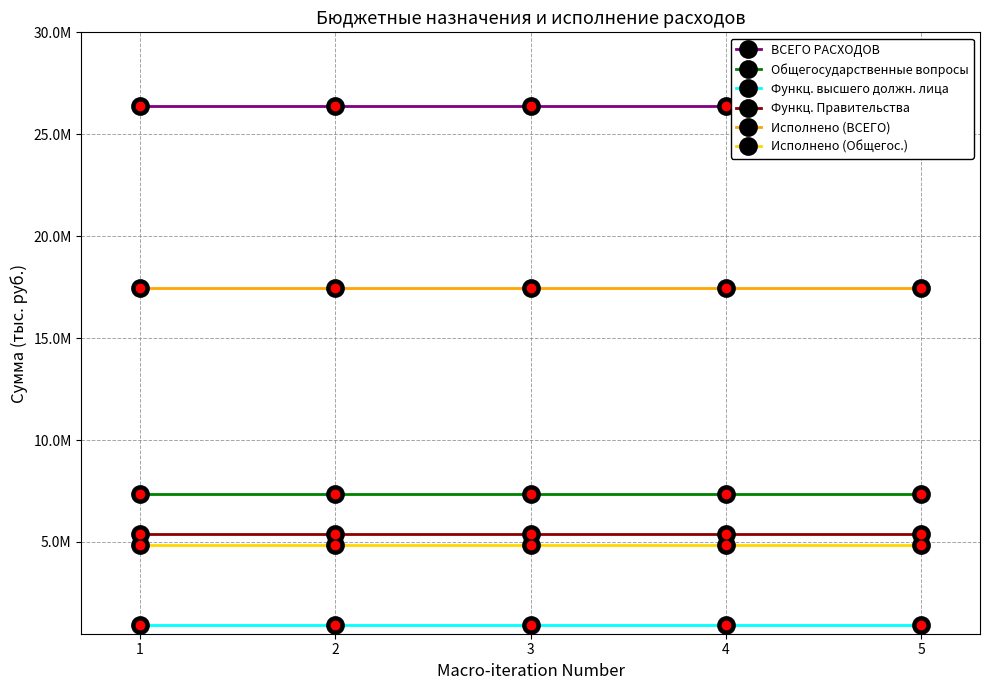

Reading right to left, transcribe all the data shown in this chart.

ВСЕГО РАСХОДОВ: 5=26381265.3	4=26381265.3	3=26381265.3	2=26381265.3	1=26381265.3
Общегосударственные вопросы: 5=7334200.0	4=7334200.0	3=7334200.0	2=7334200.0	1=7334200.0
Функц. высшего должн. лица: 5=934800.0	4=934800.0	3=934800.0	2=934800.0	1=934800.0
Функц. Правительства: 5=5373700.0	4=5373700.0	3=5373700.0	2=5373700.0	1=5373700.0
Исполнено (ВСЕГО): 5=17436557.8	4=17436557.8	3=17436557.8	2=17436557.8	1=17436557.8
Исполнено (Общегос.): 5=4868245.6	4=4868245.6	3=4868245.6	2=4868245.6	1=4868245.6